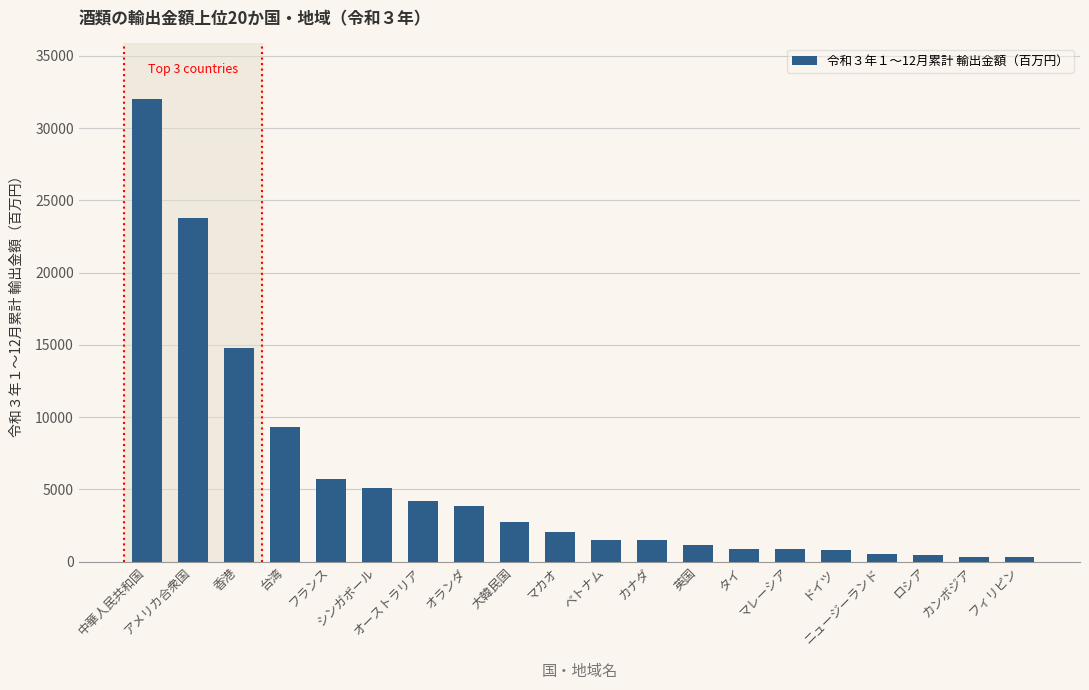

Count the number of data series in this chart.

1